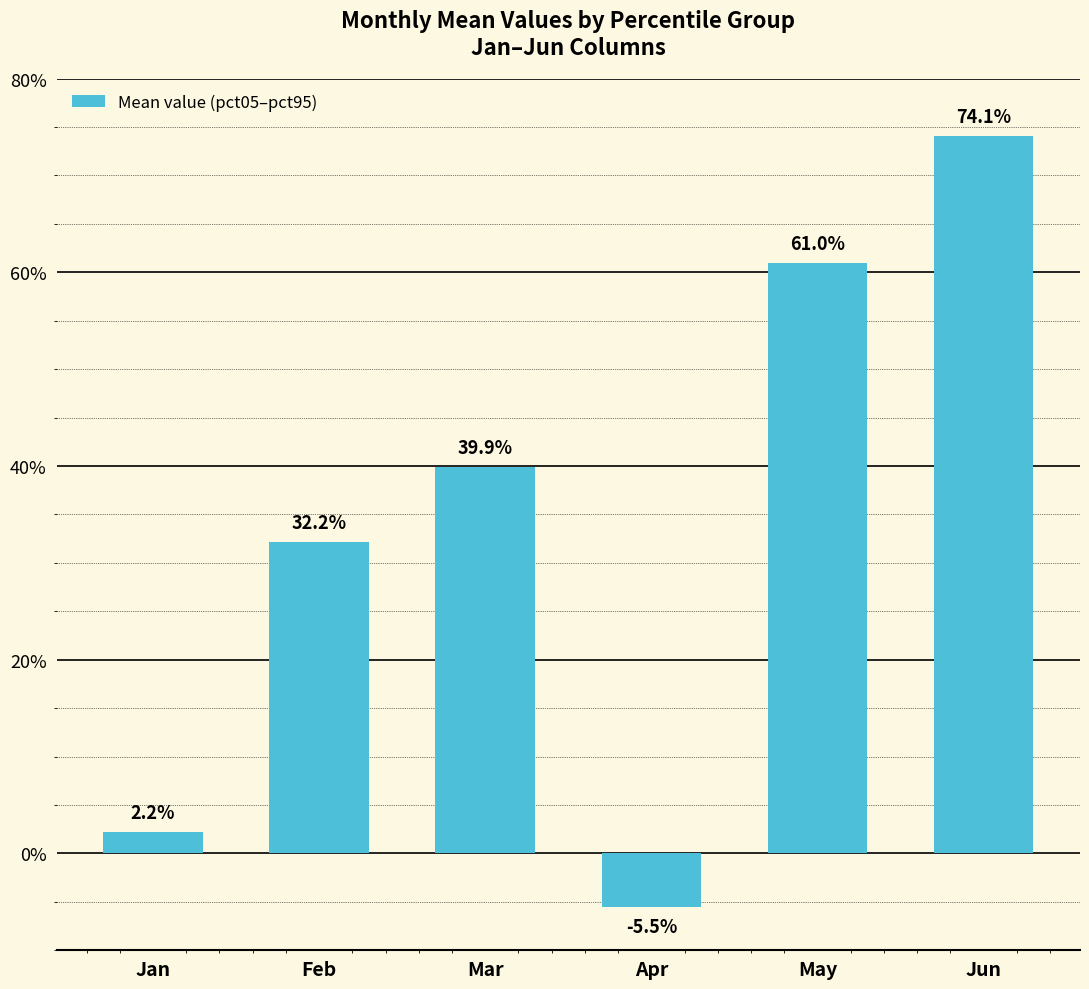

List the labels in order of value, largest first.

Jun, May, Mar, Feb, Jan, Apr